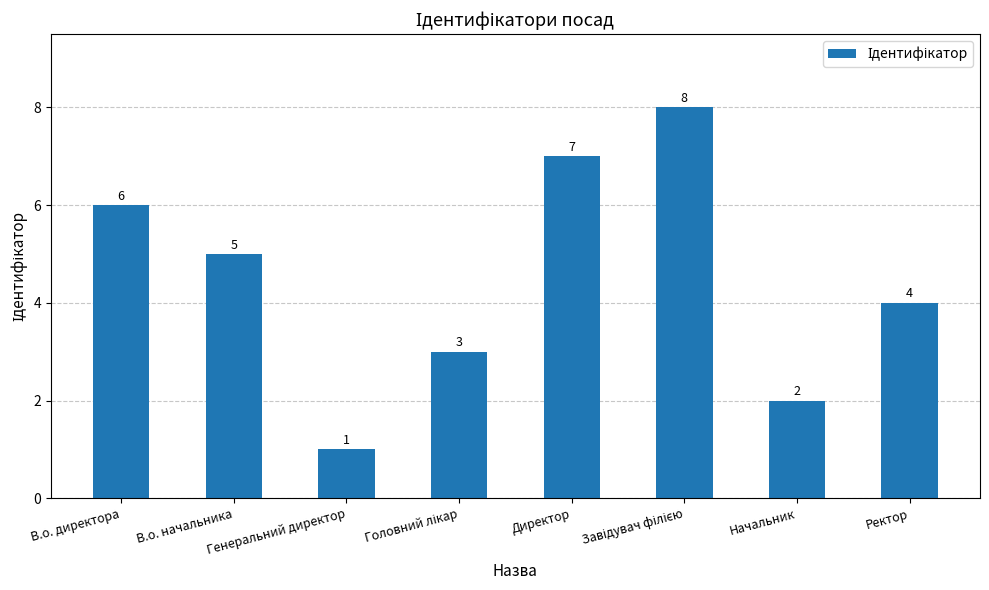

The chart shows a value of 1 at Генеральний директор. True or false?

True